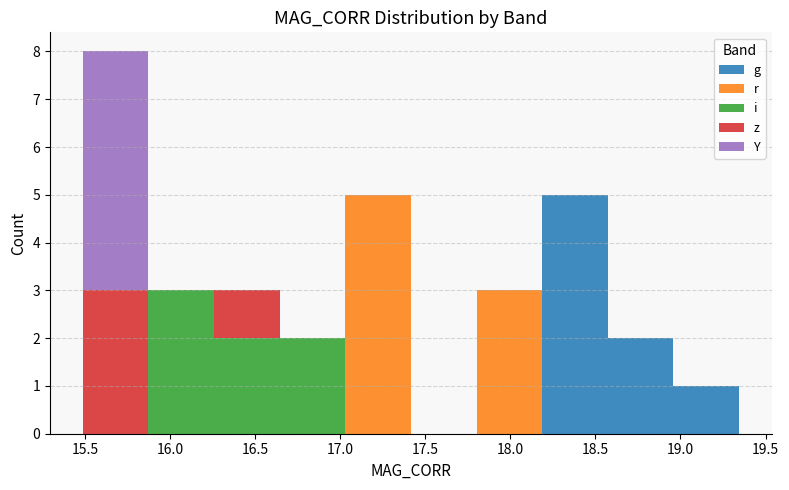

Reading left to right, transcribe this chart: for each stacked bar, give the range it covers on the x-axis and its total height. Neither the bar edges nor the heights are printed on the chart, so give them approximately, as read against the axes.

15.50 to 15.85: 8
15.85 to 16.25: 3
16.25 to 16.65: 3
16.65 to 17.05: 2
17.05 to 17.40: 5
17.40 to 17.80: 0
17.80 to 18.20: 3
18.20 to 18.55: 5
18.55 to 18.95: 2
18.95 to 19.35: 1